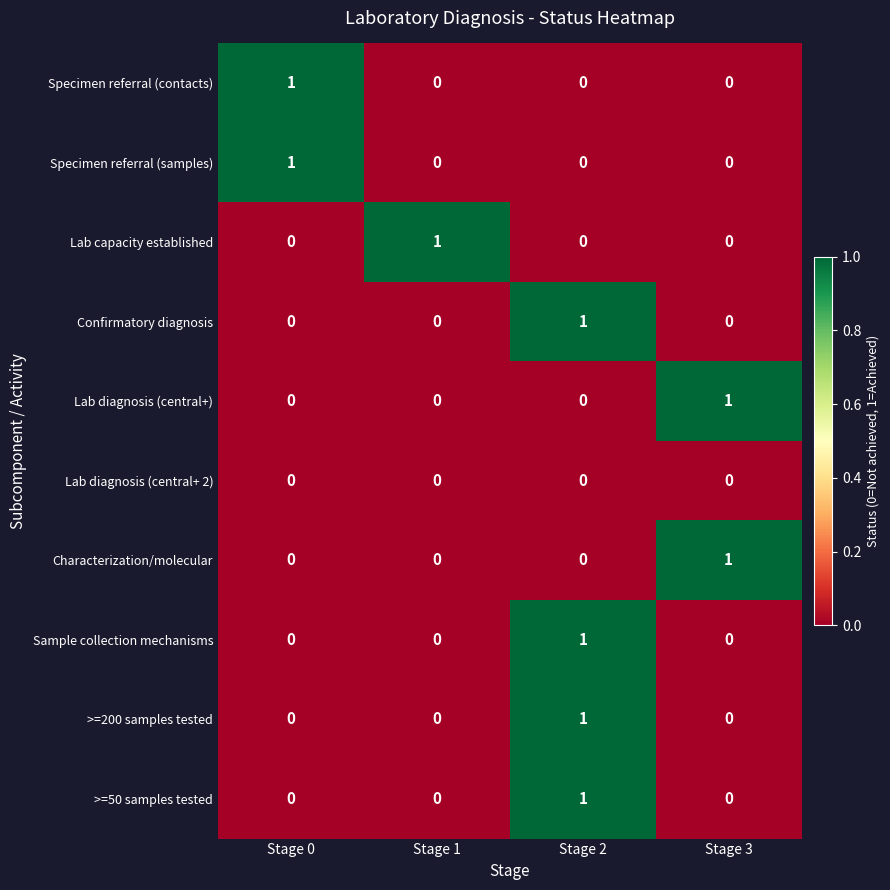

At which category is the sum across all series the highest?

Stage 2